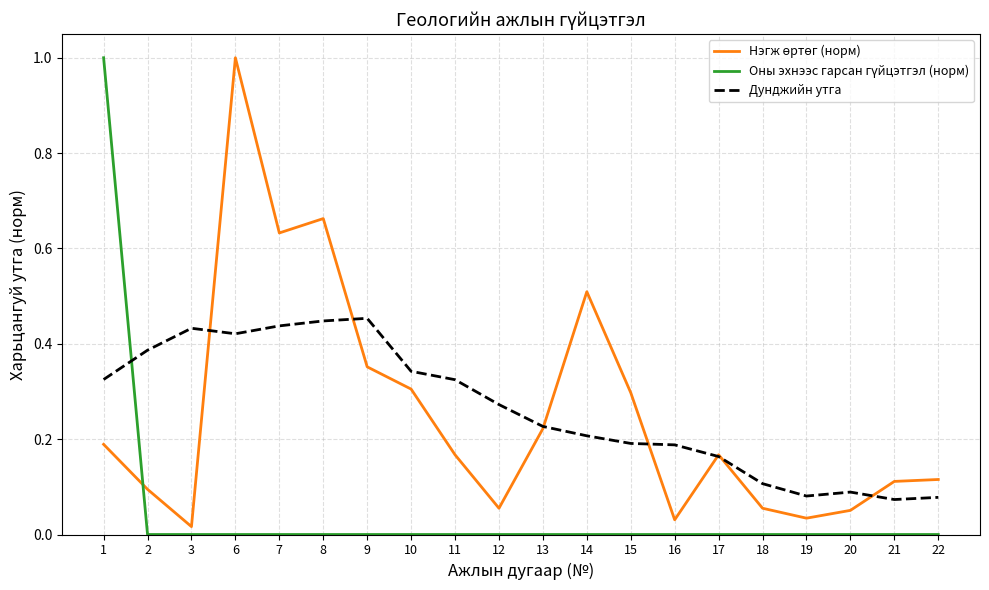

How many lines are shown in the chart?

3